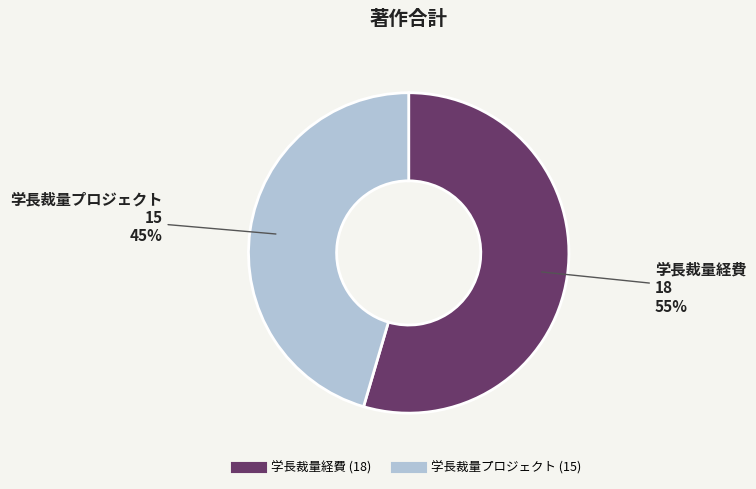

Does any single category account for the majority?

Yes